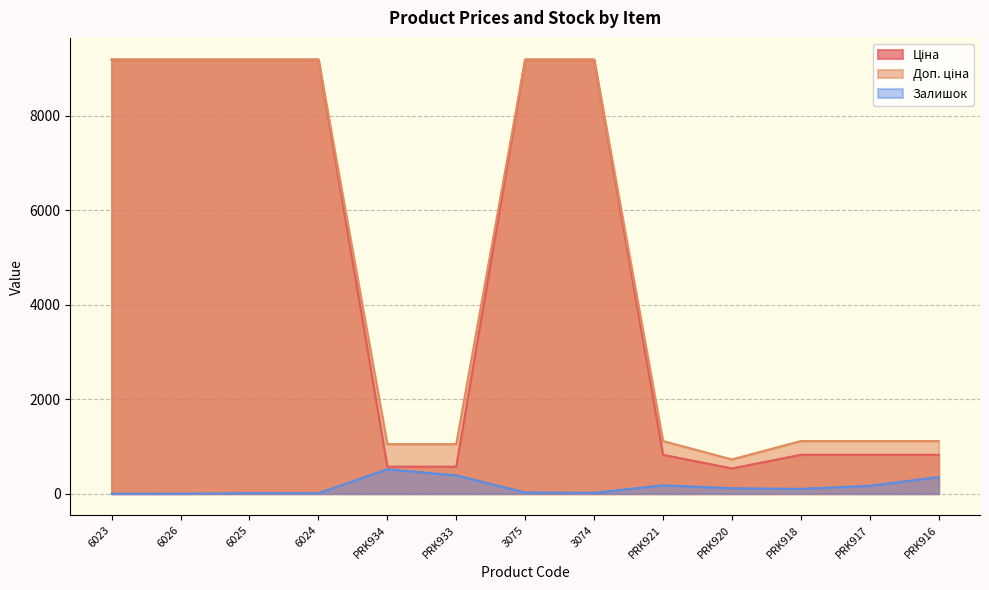

What is the label of the 3rd point from the right?

PRK918